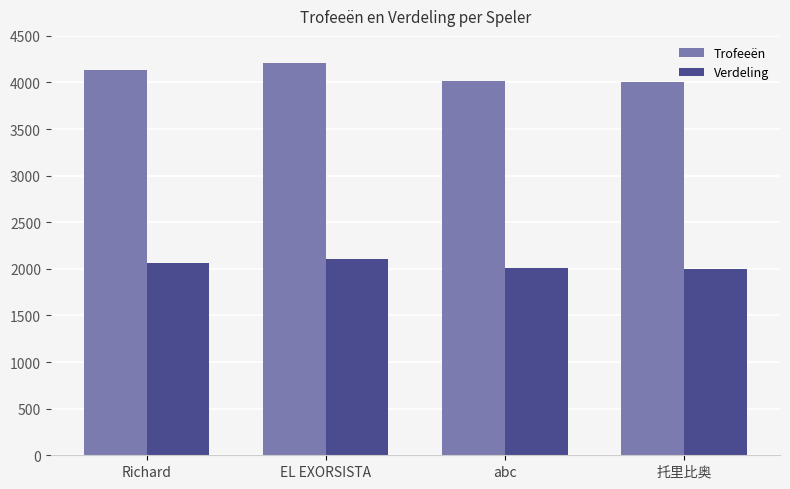

What is the average value of the Trofeeën series?

4090